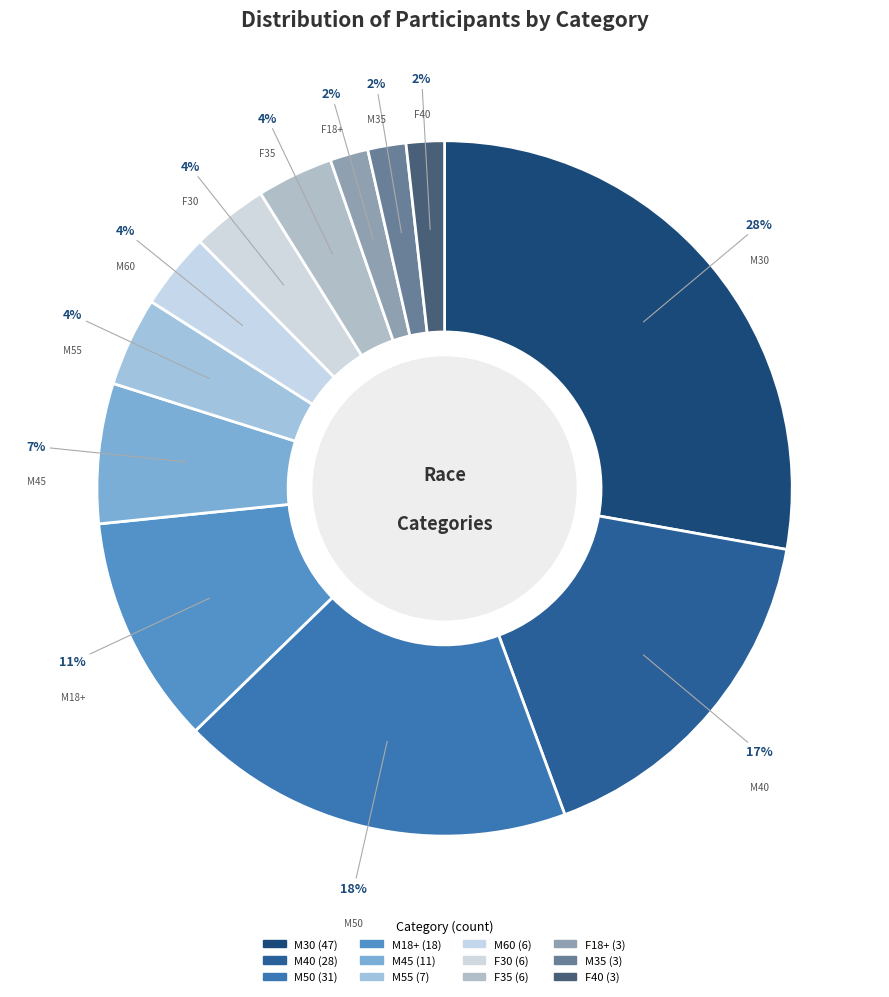

What percentage is the F18+ slice, to the nearest percent?

2%